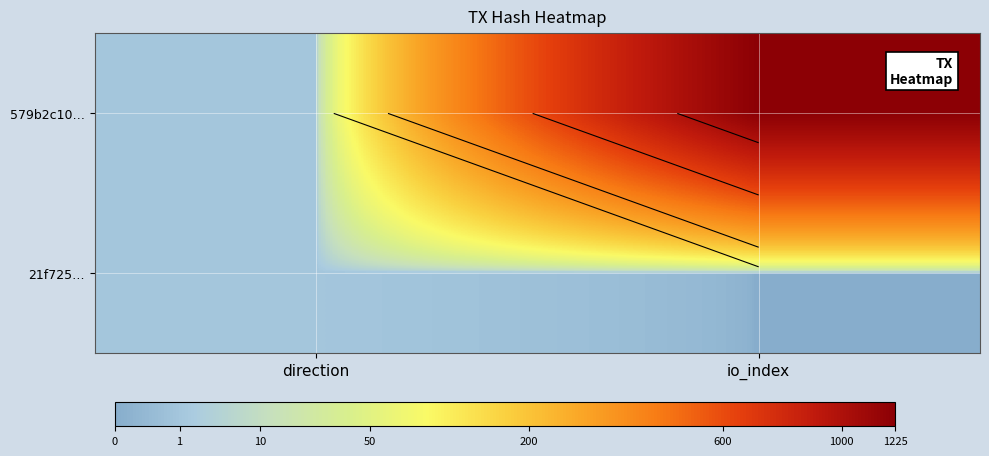

At which label is 21f725… closest to 0?

io_index